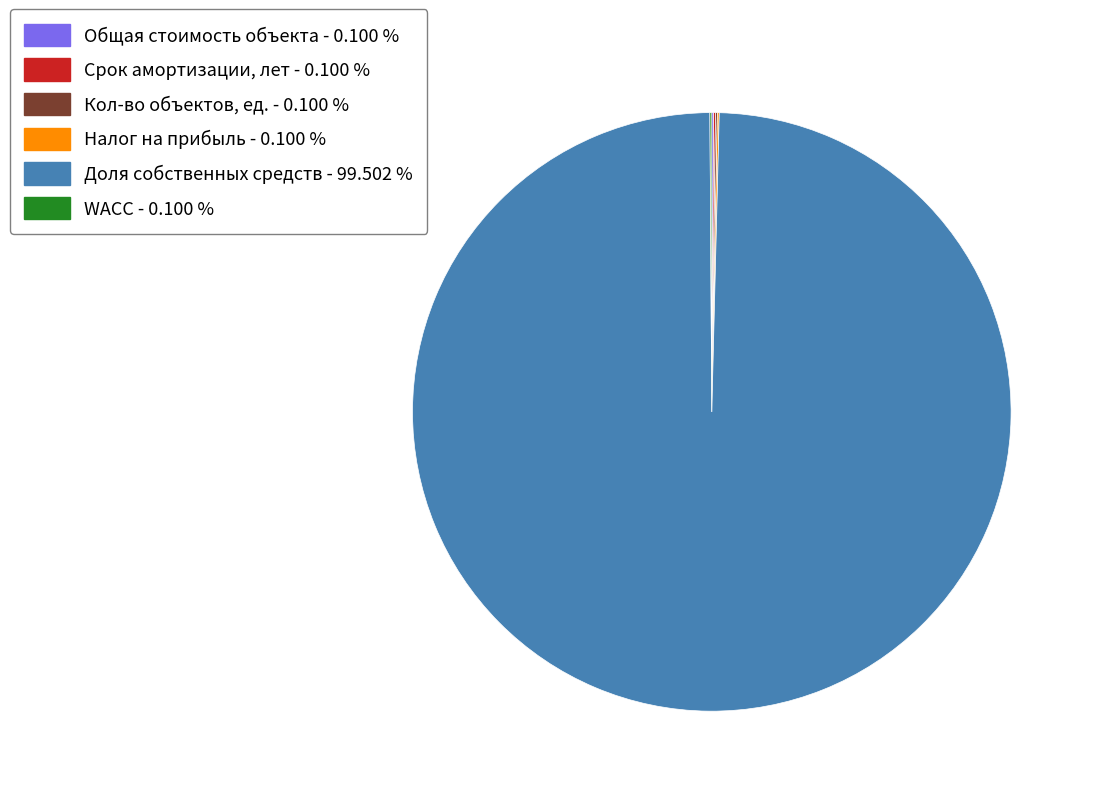

Which slice represents more than half of the pie?

Доля собственных средств